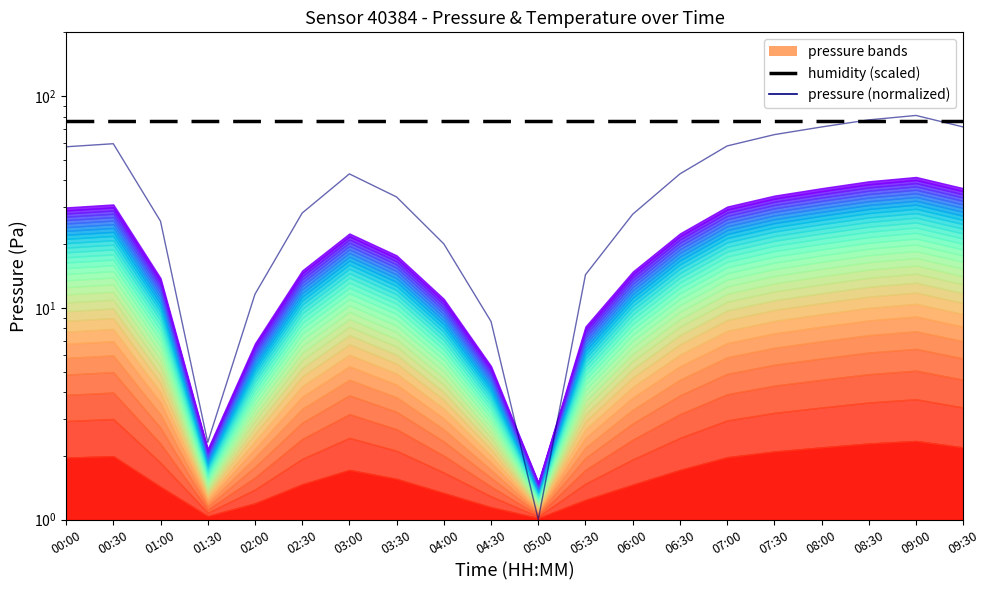

True or false: pressure (normalized) has more than 1 points higher than both neighbors.

True